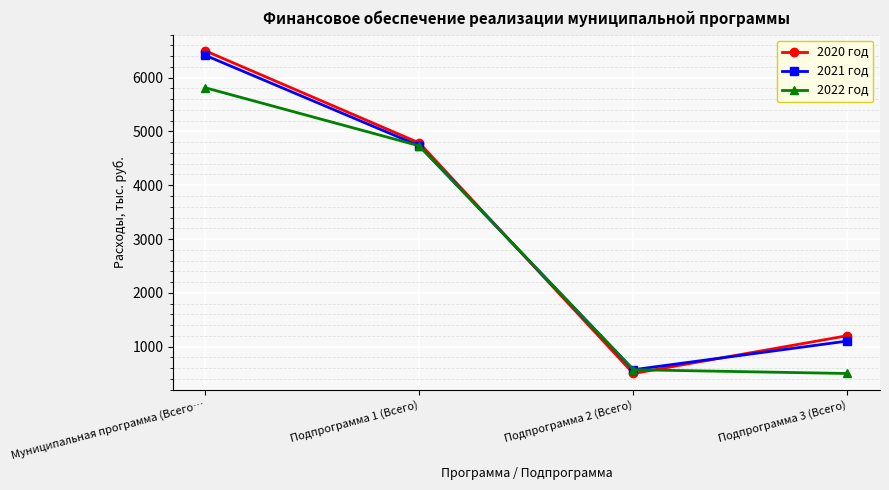

Which category has the lowest value in the 2020 год series?

Подпрограмма 2 (Всего)